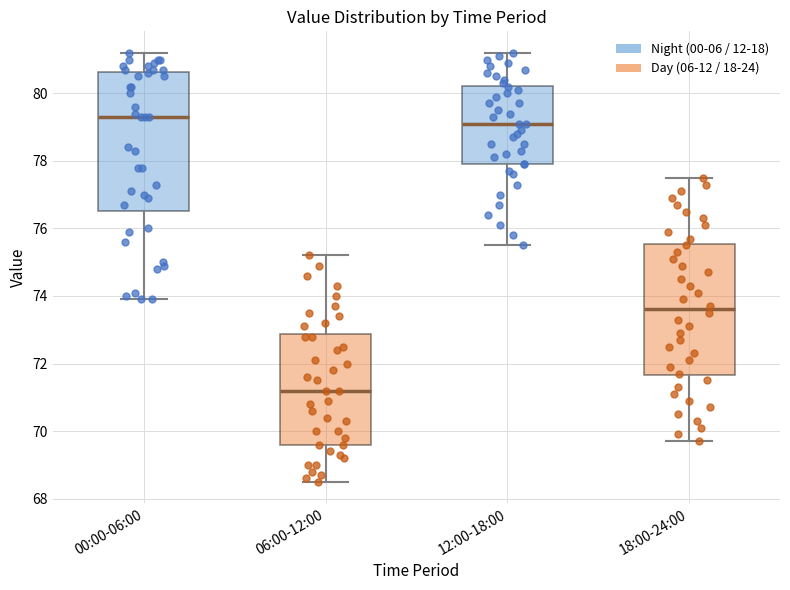

Reading left to right, transcribe this box plot: for each box, give where its median line is, the range the box spans, and where its two whiskers end, as read against the y-axis. The values are not printed on the chart, so give them approximately, as read against the axis.

00:00-06:00: median 79.4, box 76.6 to 80.6, whiskers 74.0 to 81.2
06:00-12:00: median 71.2, box 69.6 to 72.8, whiskers 68.6 to 75.2
12:00-18:00: median 79.2, box 78.0 to 80.2, whiskers 75.6 to 81.2
18:00-24:00: median 73.6, box 71.6 to 75.6, whiskers 69.8 to 77.6